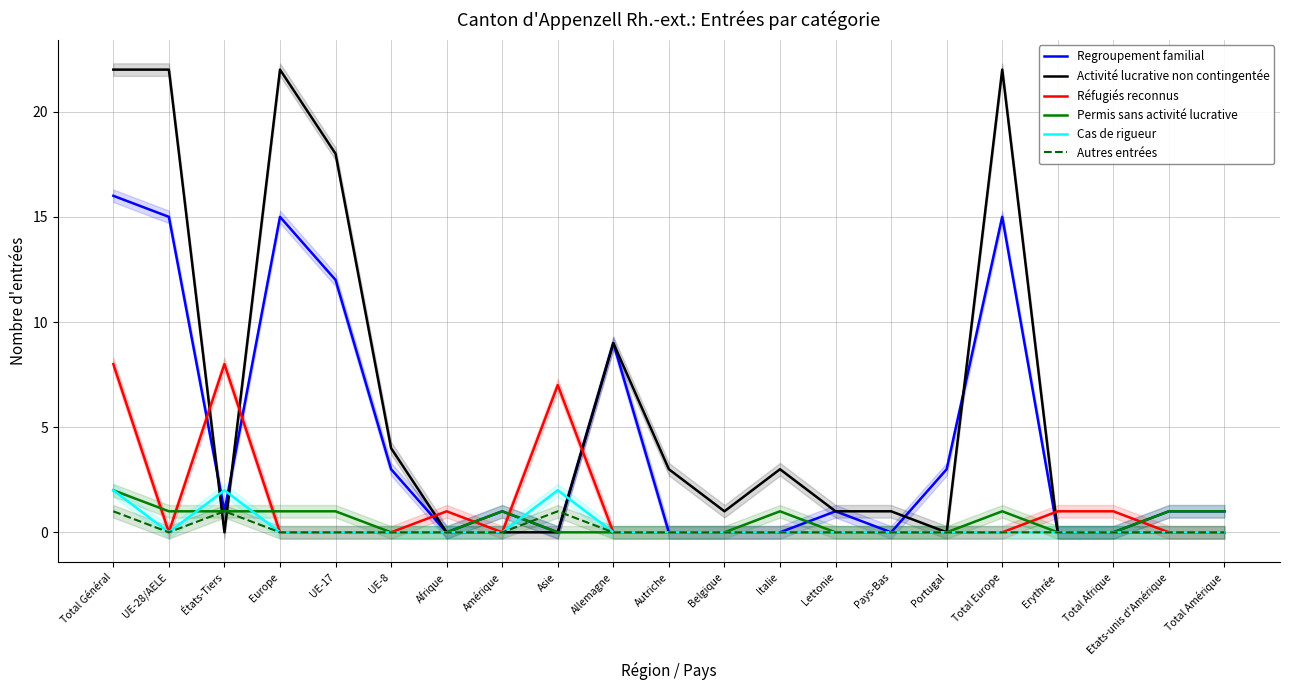

Where is Réfugiés reconnus nearest to the value 4?

Afrique